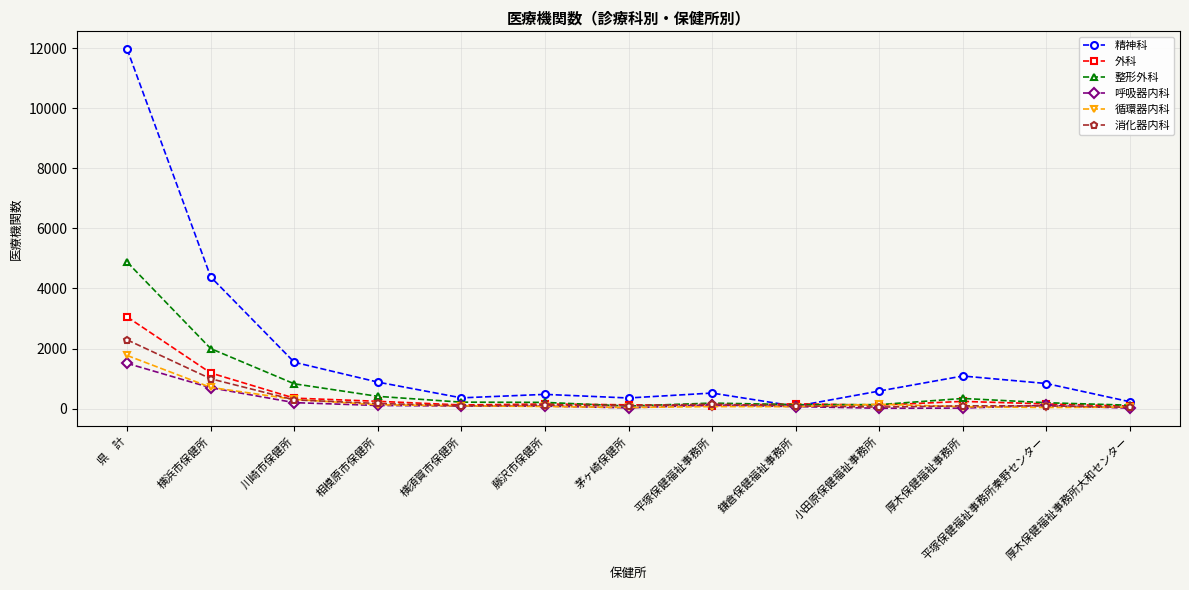

What is the label of the 11th point from the right?

川崎市保健所